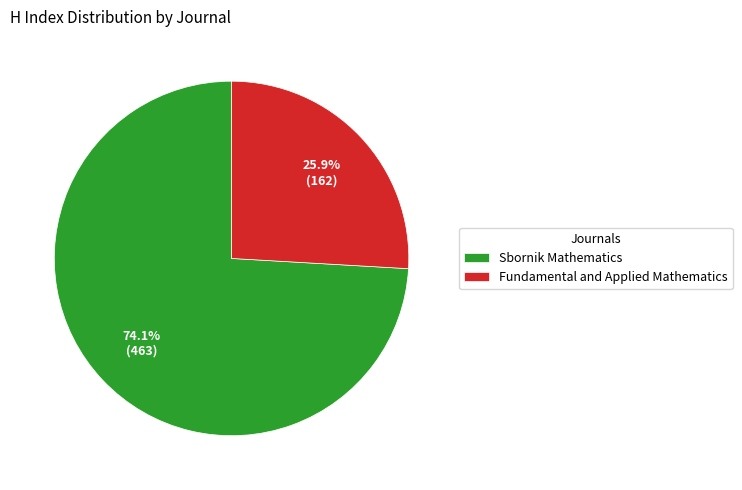

Combined, do Fundamental and Applied Mathematics and Sbornik Mathematics account for over 50%?

Yes